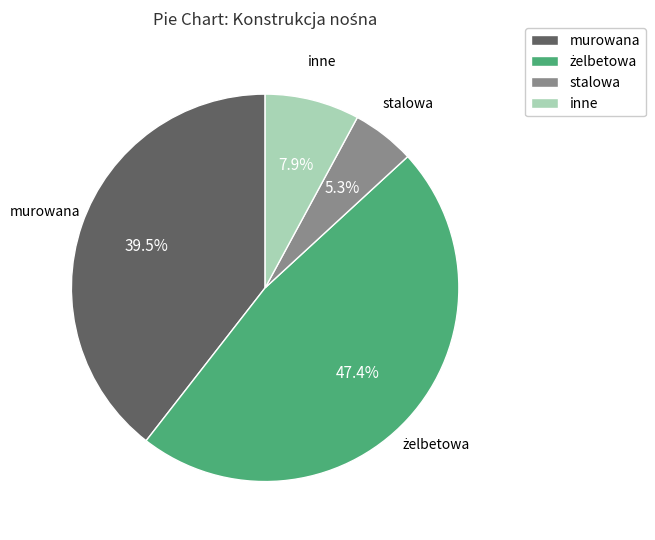

What is the smallest slice in the pie chart?

stalowa